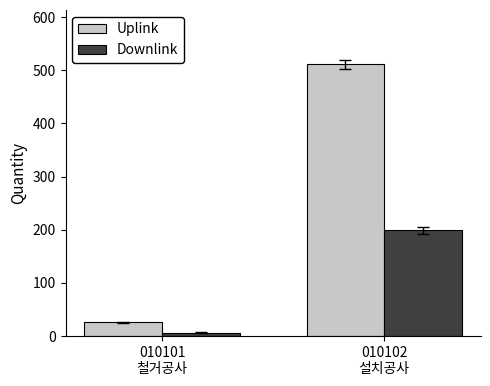

What is the highest value of the Uplink series?

511